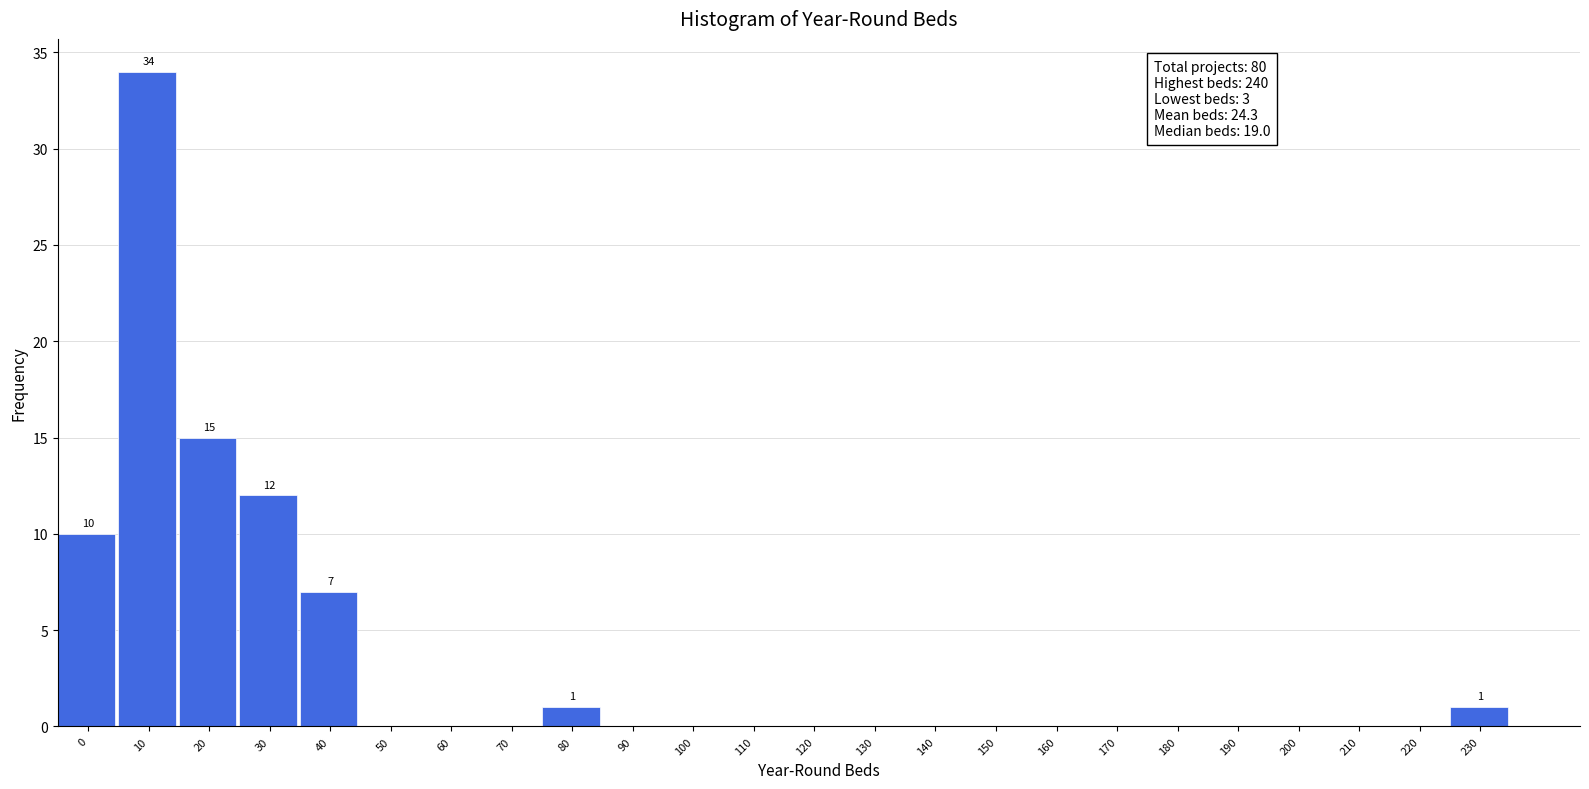

Reading left to right, transcribe all the data shown in this chart.

0=10	10=34	20=15	30=12	40=7	50=0	60=0	70=0	80=1	90=0	100=0	110=0	120=0	130=0	140=0	150=0	160=0	170=0	180=0	190=0	200=0	210=0	220=0	230=1